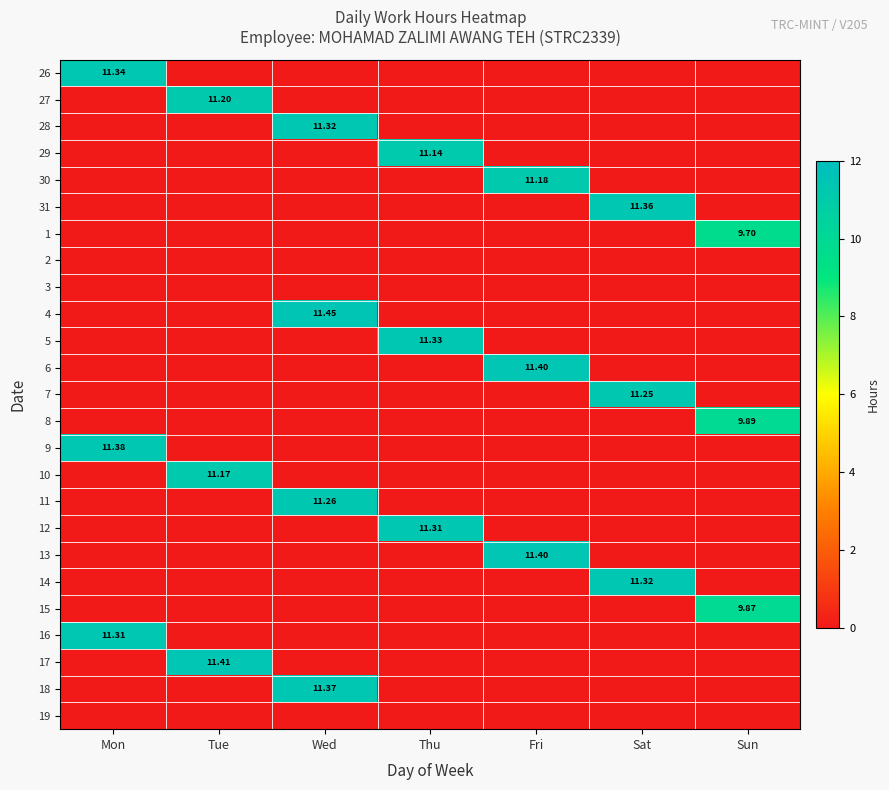

Is the value of 6 at Mon greater than the value of 18 at Tue?

No